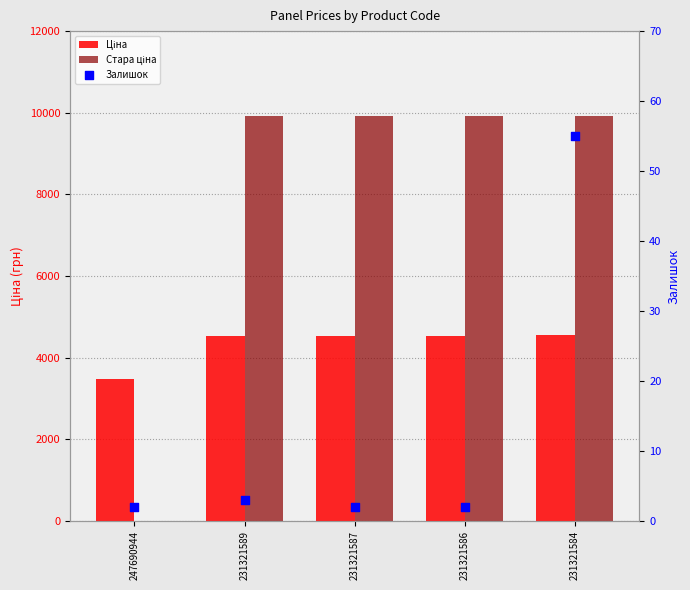

Which series contains the highest Y value?

Стара ціна